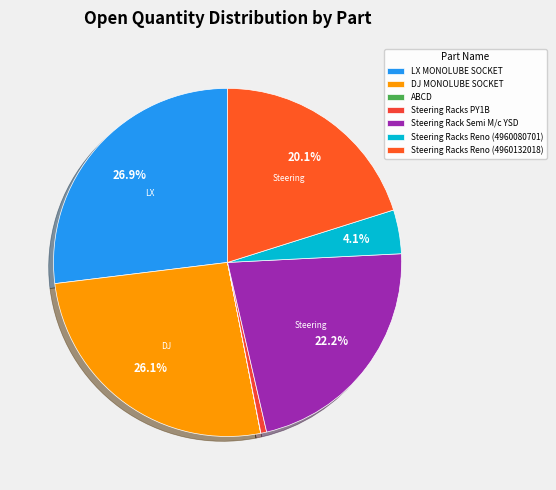

To the nearest percent, what is the average slice percentage?

14%